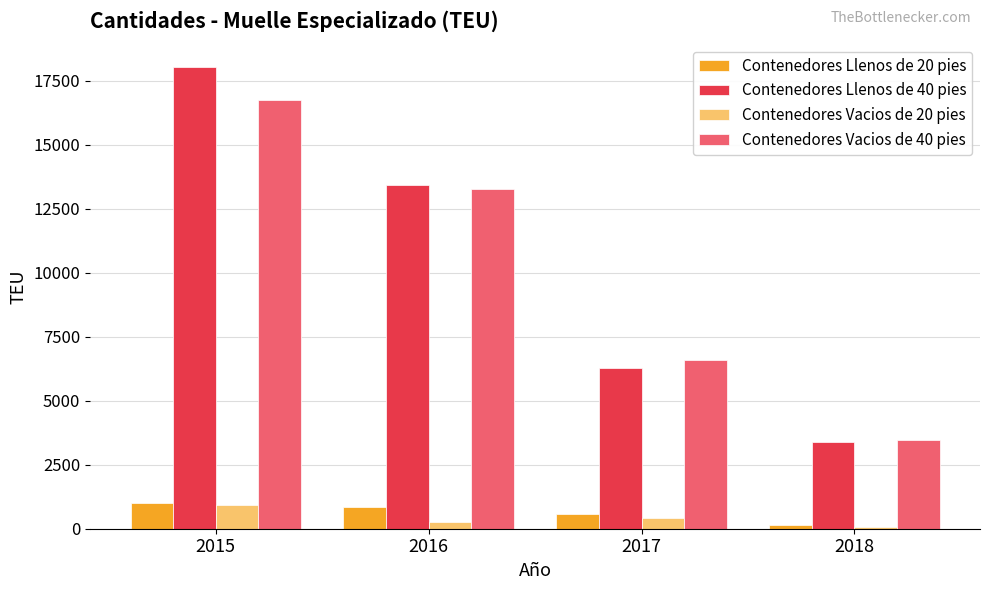

How many data points does each series have?

4